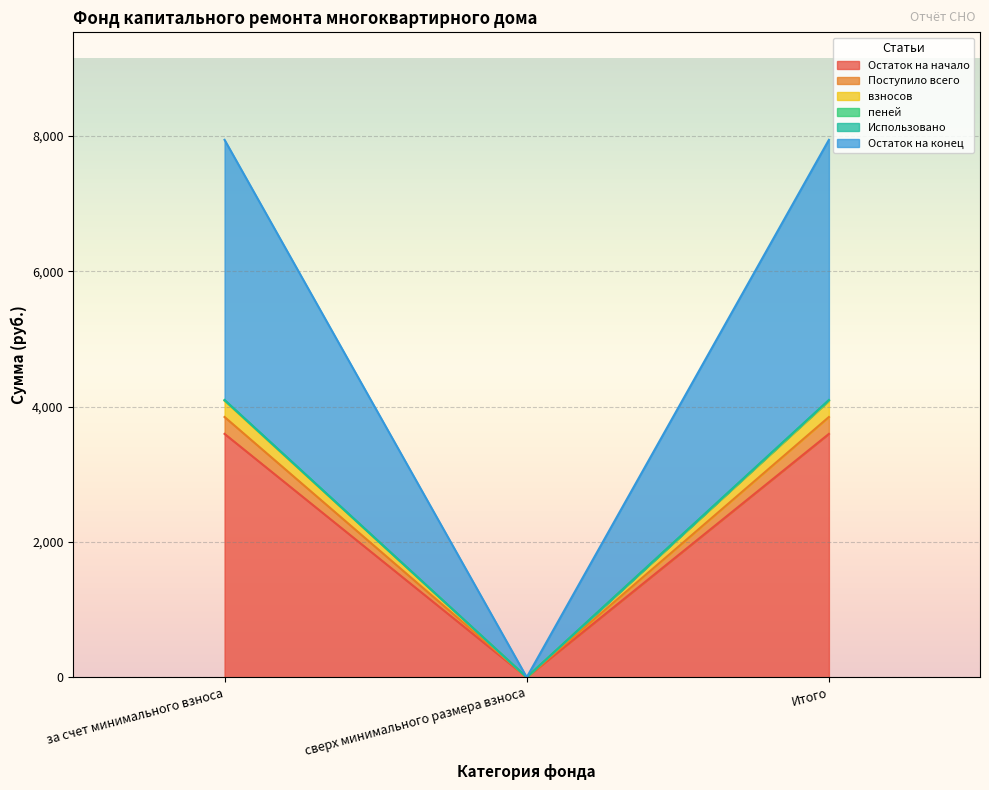

What is the highest value of the Остаток на начало series?

3597.6